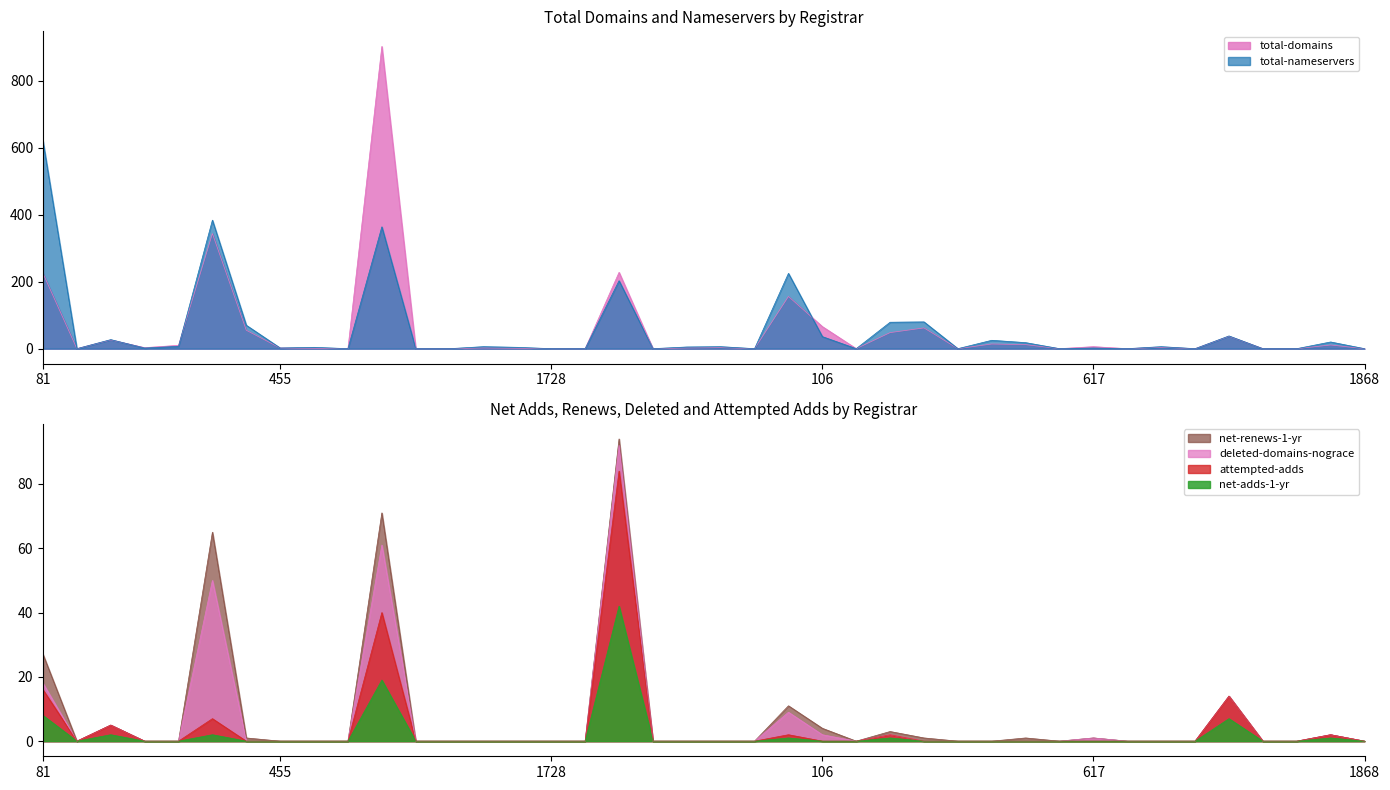

How many lines are shown in the chart?

4